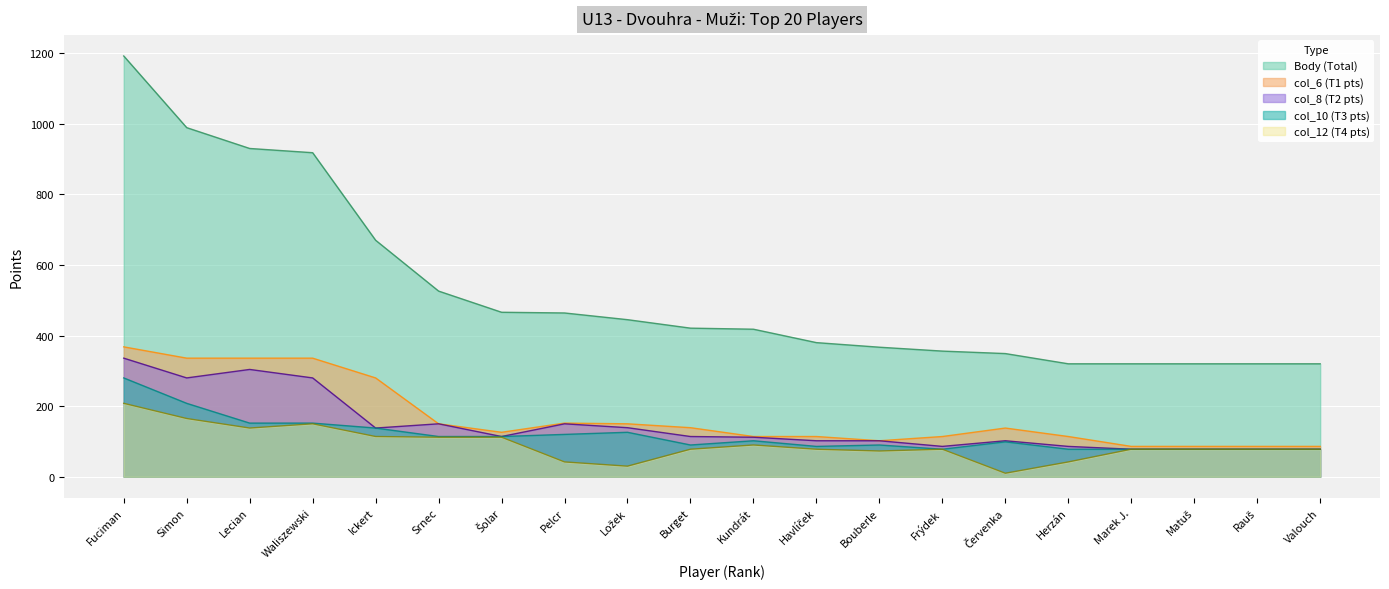

True or false: col_8 and col_10 cross at least once.

False